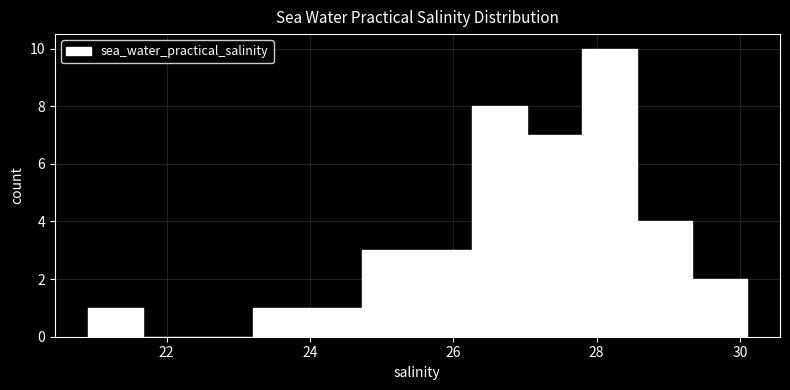

Read against the x-axis, roughly where is the centre of the tallest bar?

28.2